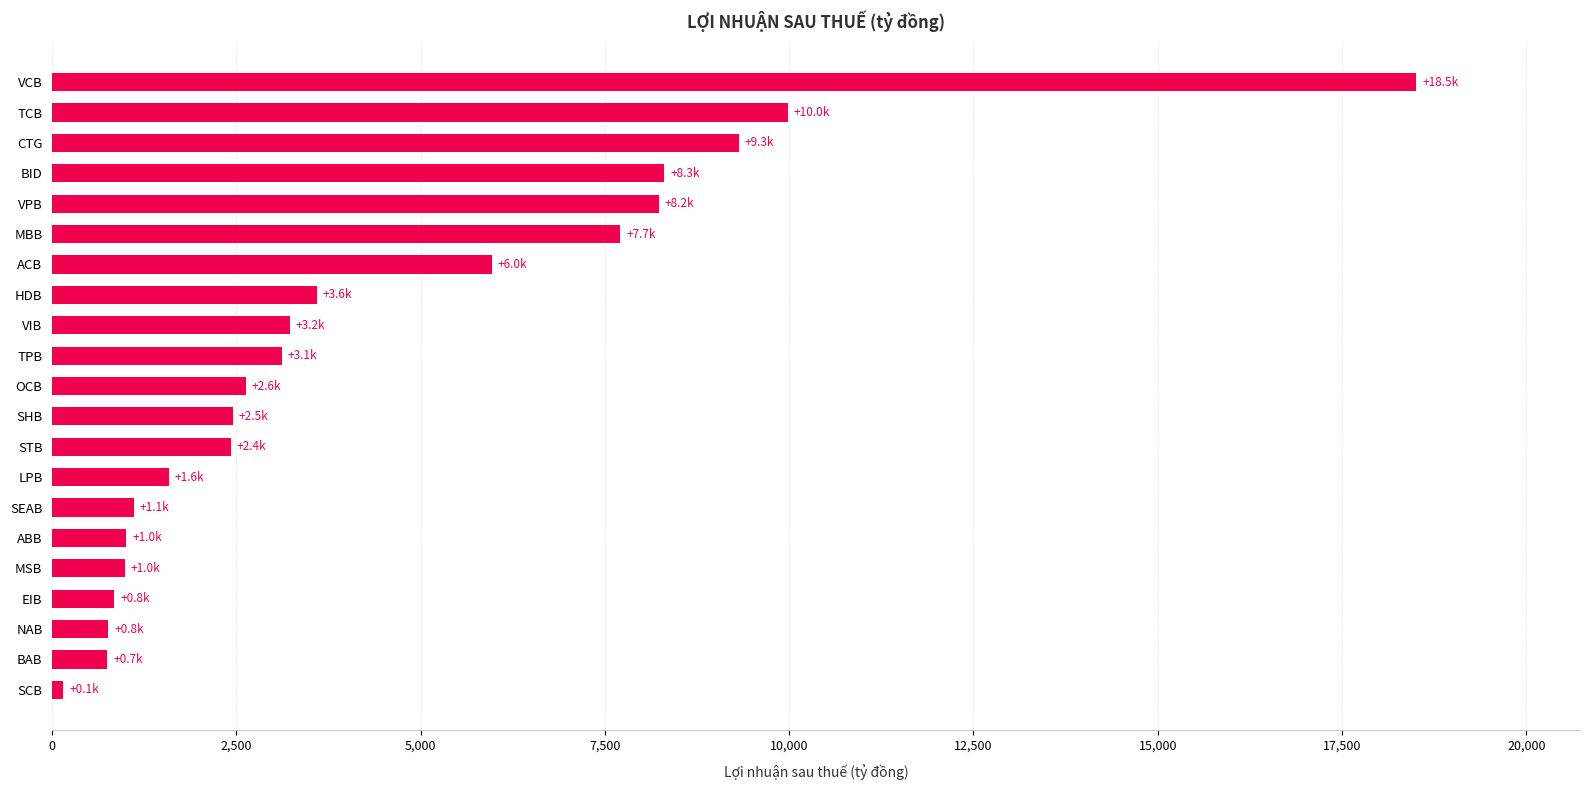

Is it true that the value at VCB is 12022.9?

False